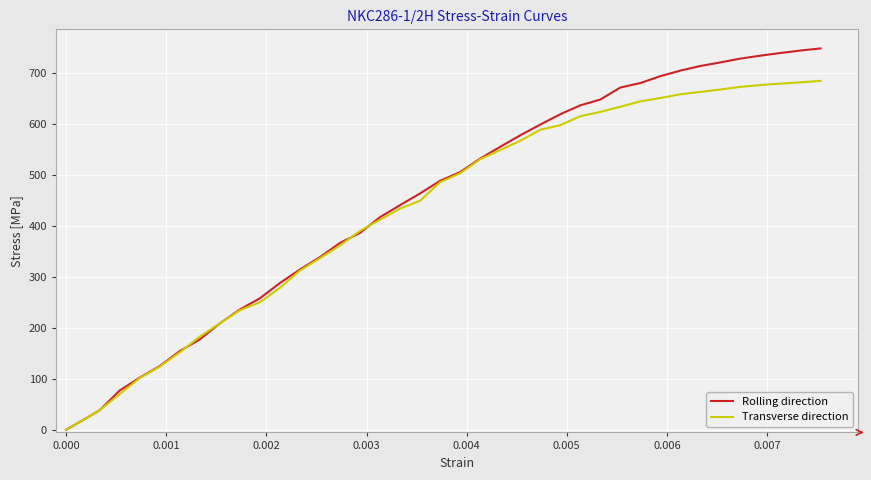

What is the highest value of the Transverse direction series?

684.8